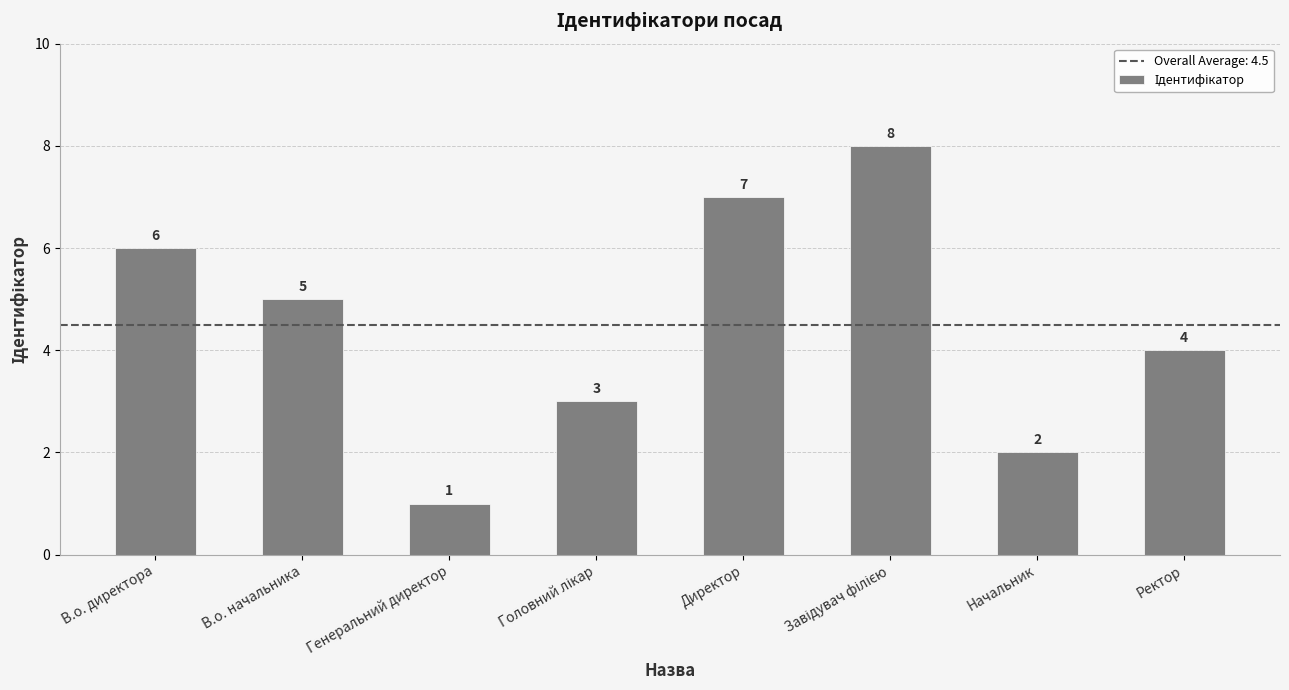

What is the ratio of the value at Директор to the value at Генеральний директор?

7.0